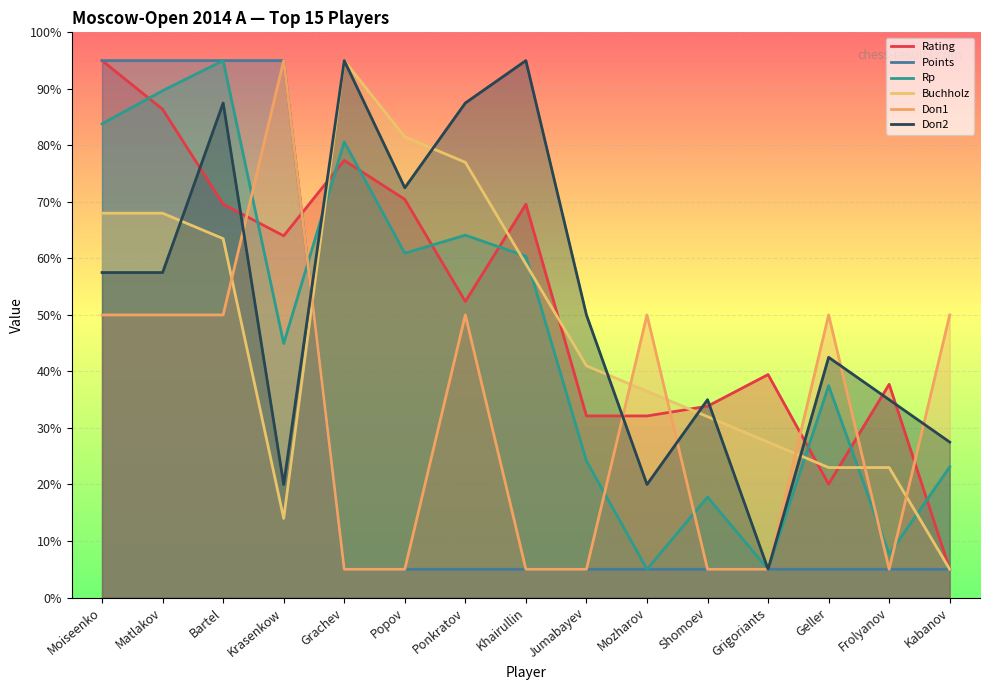

Rank the series at Frolyanov from lowest to highest value.

Points, Doп1, Rp, Buchholz, Doп2, Rating